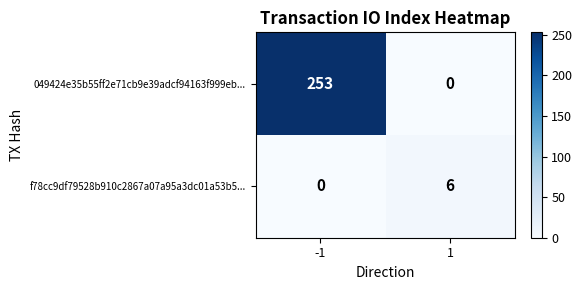

What value does the 049424e35b55ff2e71cb9e39adcf94163f999eb... series have at -1, to the nearest 5?

255